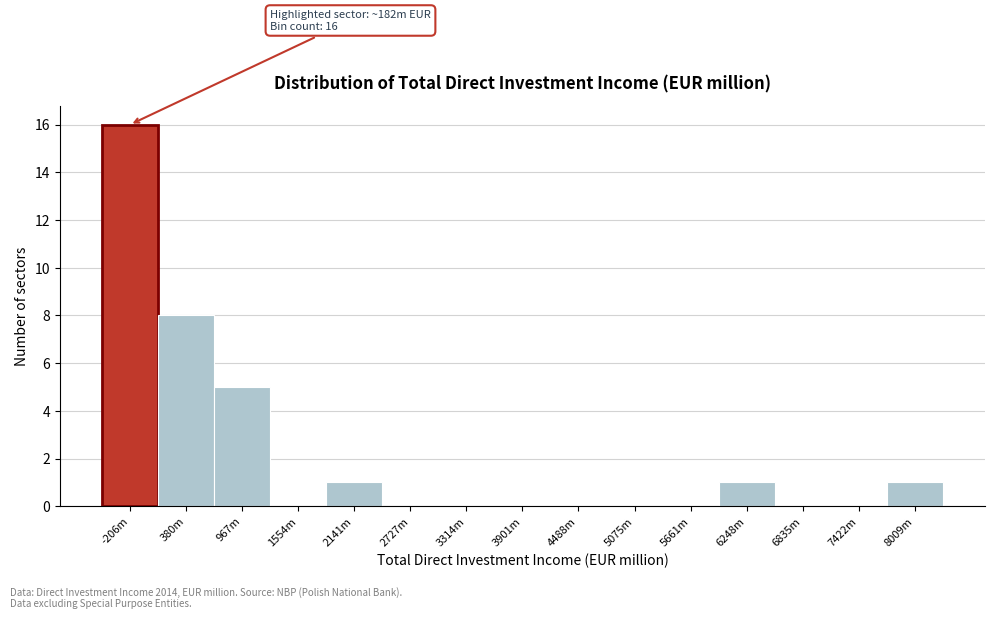

Reading left to right, extract all data points from this chart.

-206m=16	380m=8	967m=5	1554m=0	2141m=1	2727m=0	3314m=0	3901m=0	4488m=0	5075m=0	5661m=0	6248m=1	6835m=0	7422m=0	8009m=1